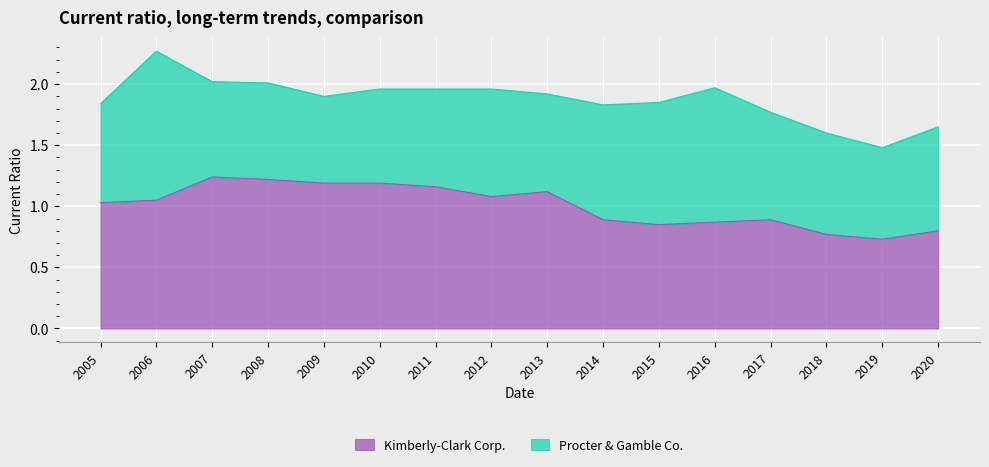

What is the total value across all series at 2019?

1.5